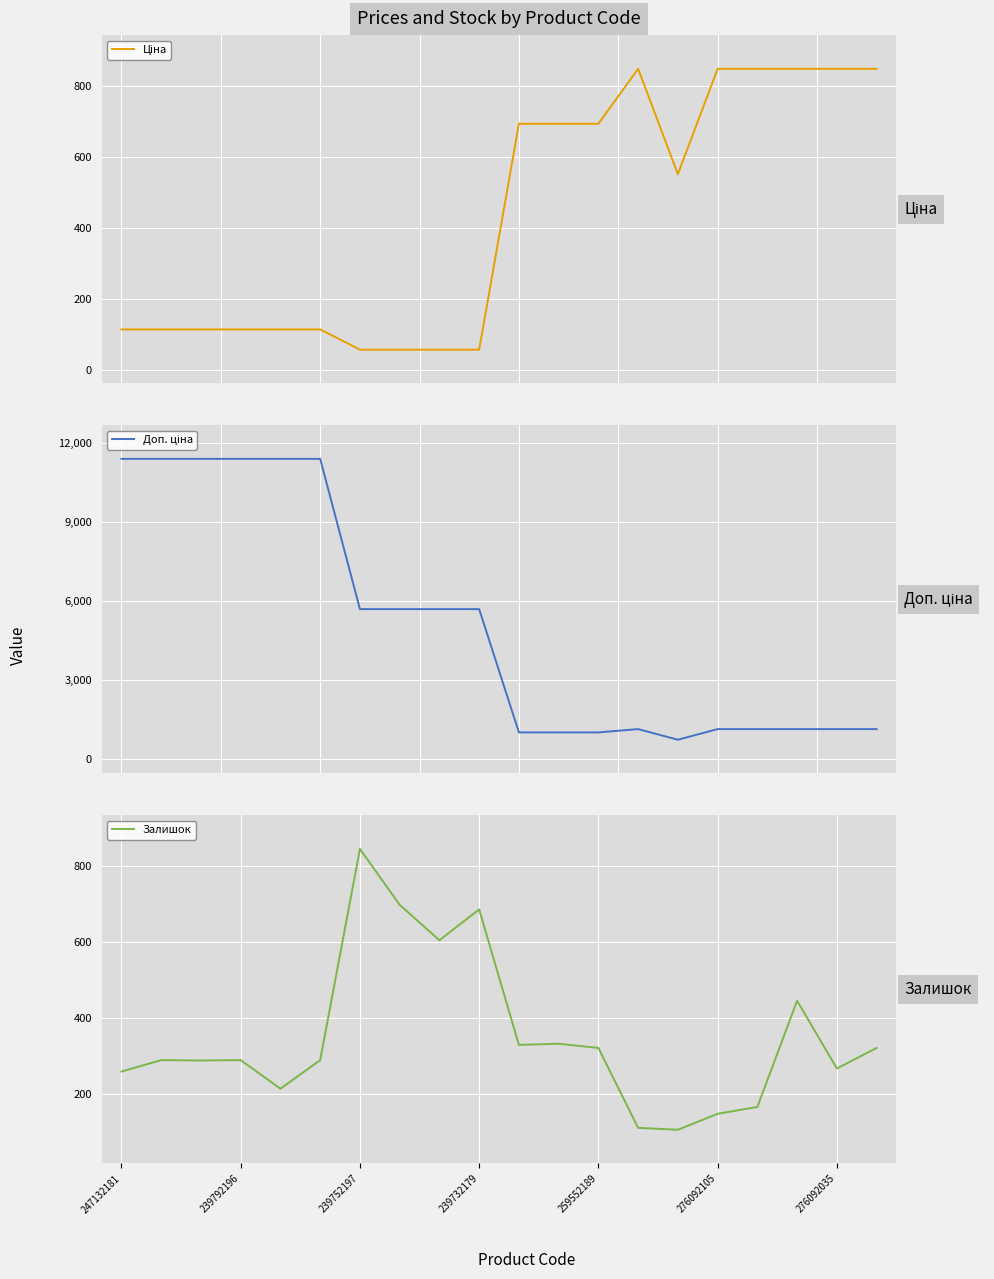

What is the sum of all Ціна values?

8636.0